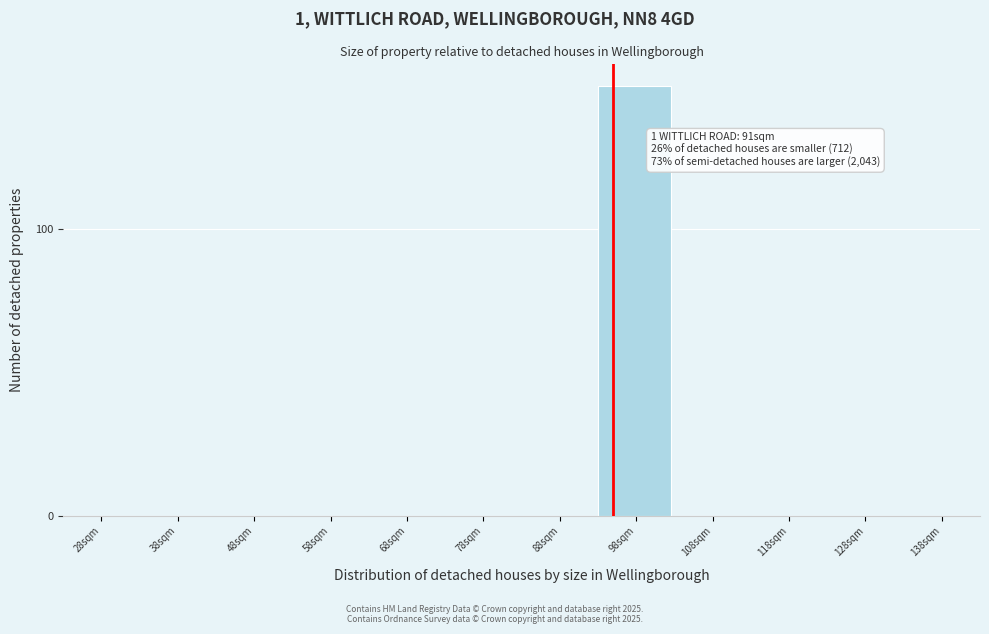

Reading right to left, list all the values displayed in this chart.

138sqm=0	128sqm=0	118sqm=0	108sqm=0	98sqm=150	88sqm=0	78sqm=0	68sqm=0	58sqm=0	48sqm=0	38sqm=0	28sqm=0